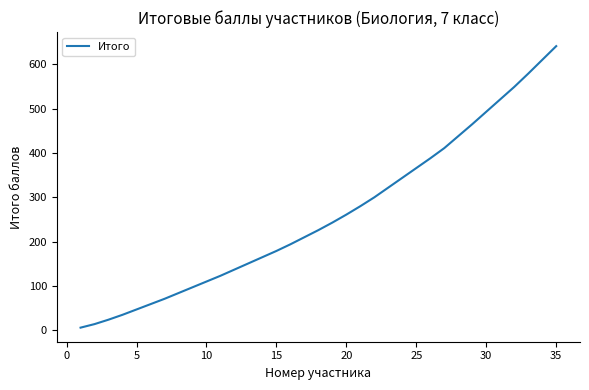

What is the difference between the maximum and minimum values?

635